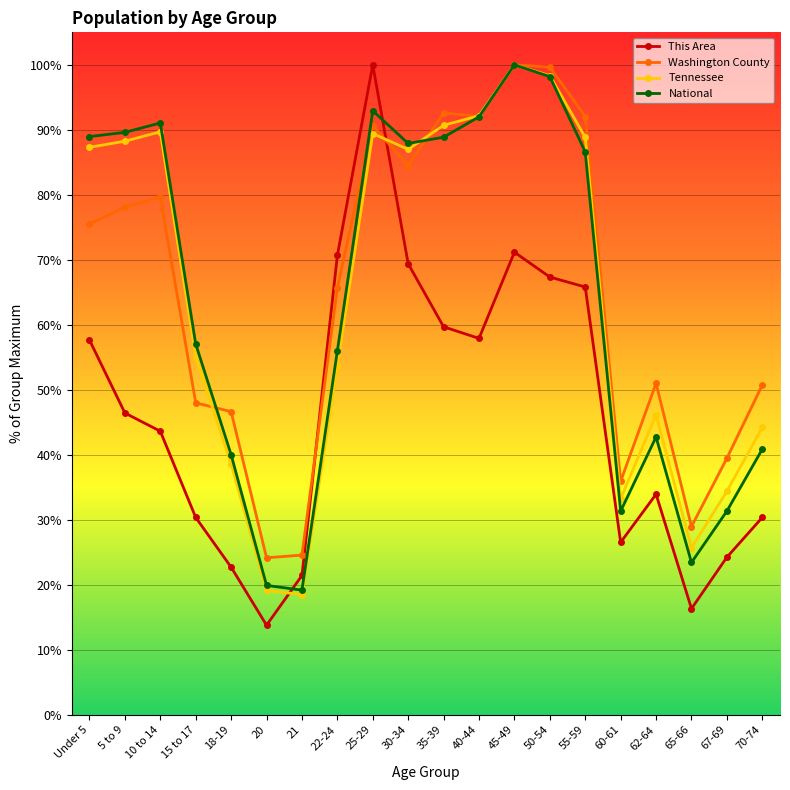

What is the value of the Tennessee point at the 18th from the left?

25.7